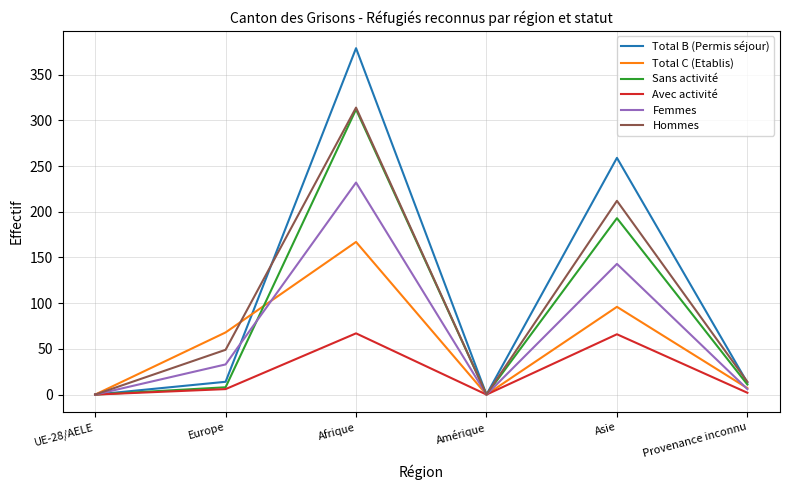

Which series changed the most between Afrique and Provenance inconnu?

Total B (Permis séjour)